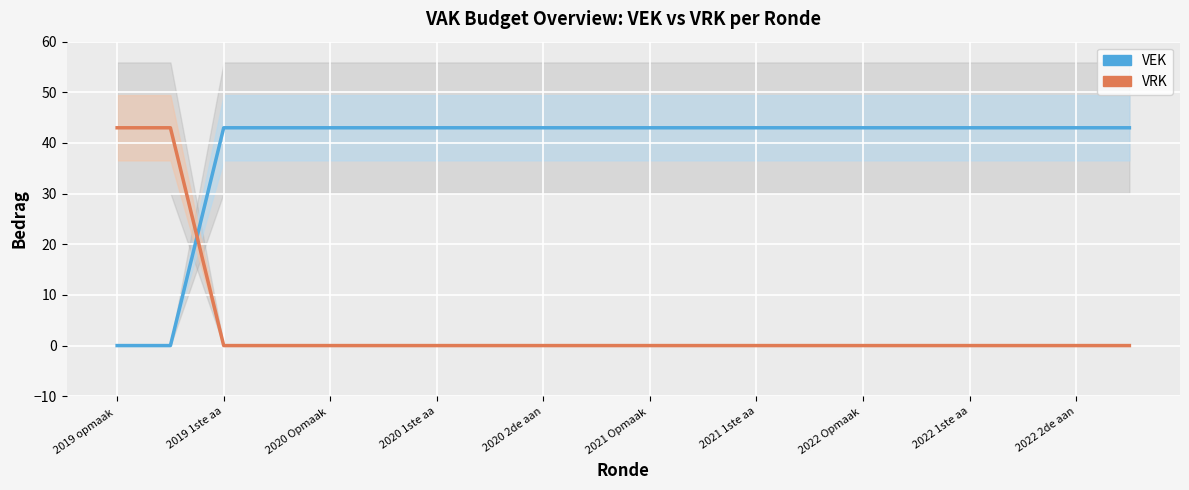

Rank the series by their average value, from highest to lowest.

VEK, VRK